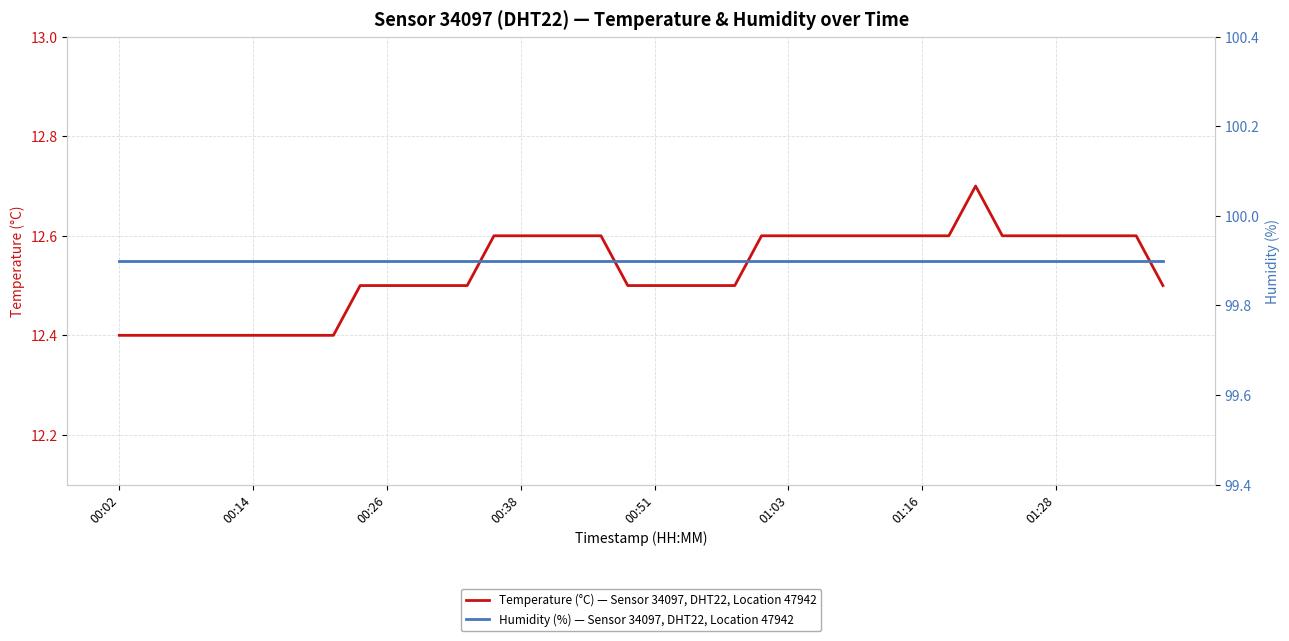

Where is the first local maximum for Temperature (°C) — Sensor 34097, DHT22, Location 47942?

32